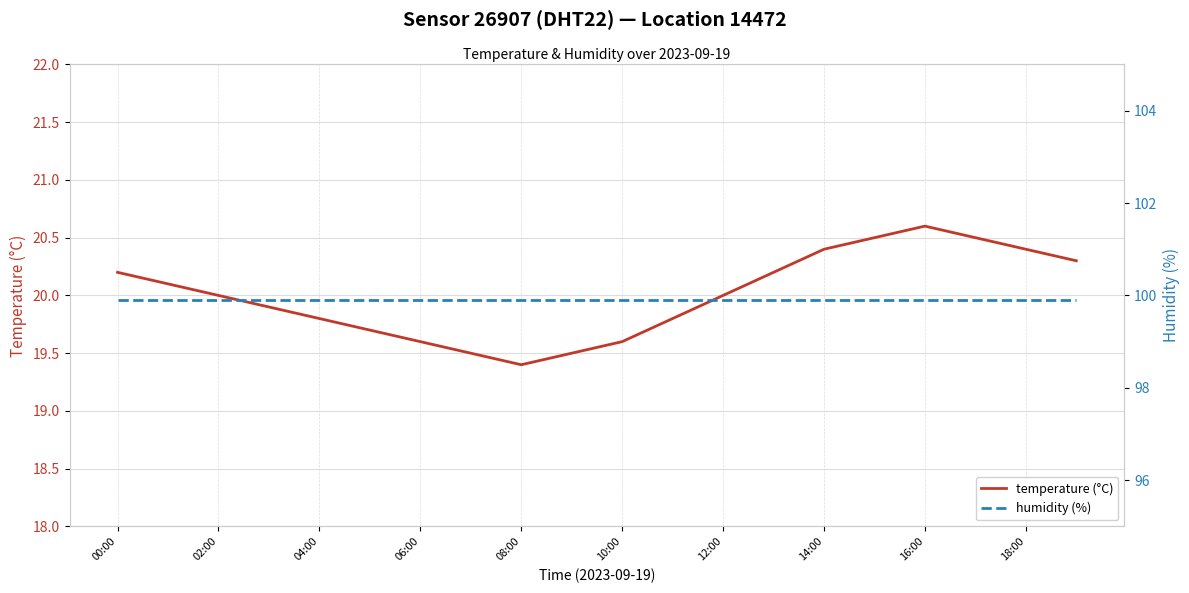

At which label does temperature (°C) reach its minimum?

08:00